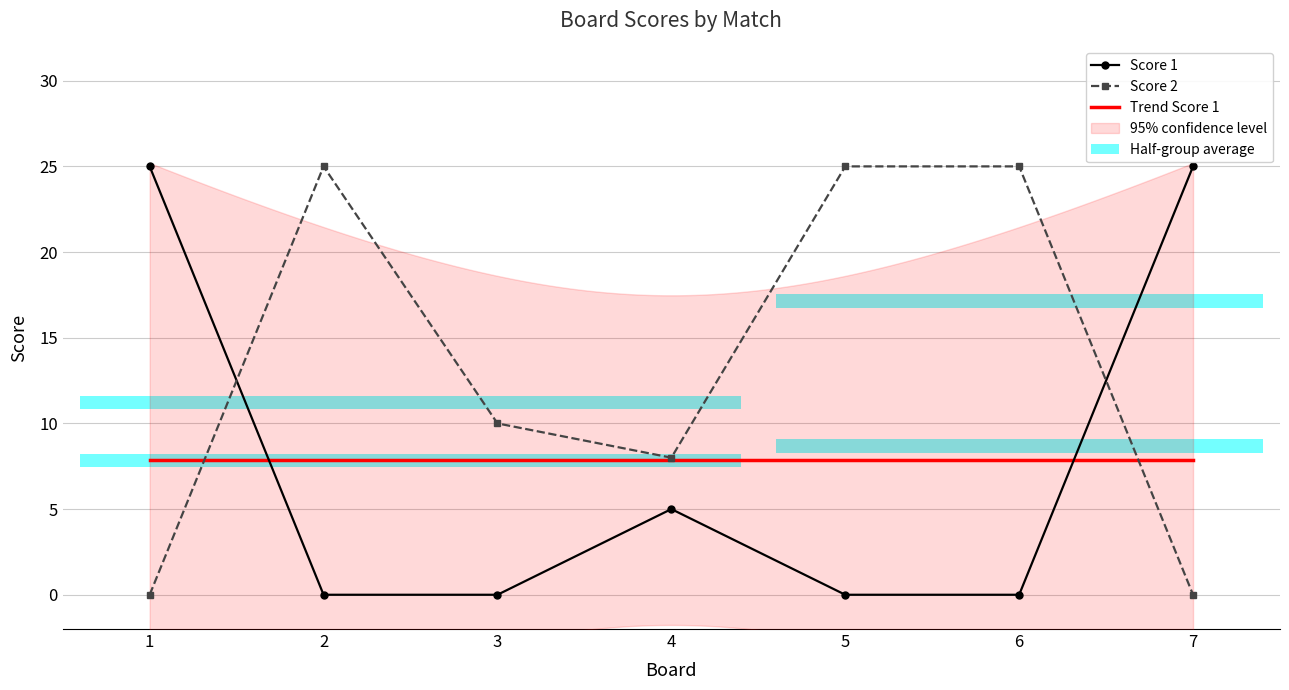

Reading left to right, transcribe all the data shown in this chart.

Score 1: 25	0	0	5	0	0	25
Score 2: 0	25	10	8	25	25	0